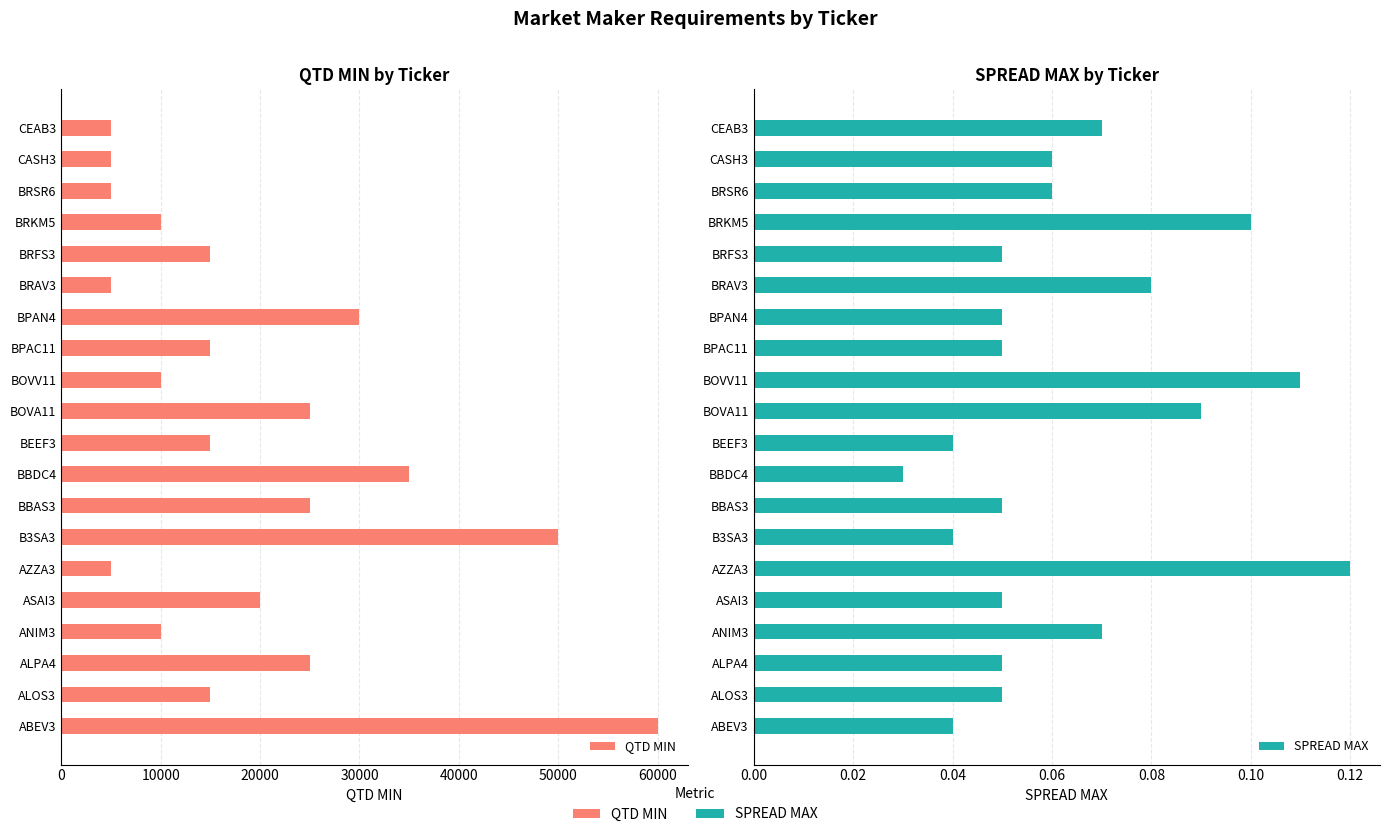

What are all the series names shown in the legend?

QTD MIN, SPREAD MAX